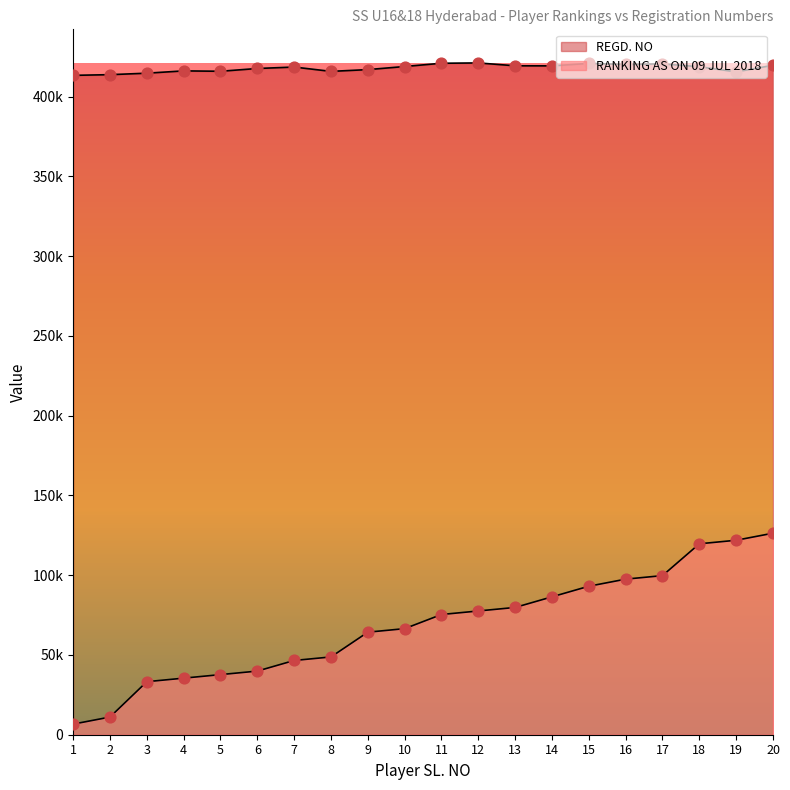

At how many categories does at least one series exceed 369648?

20